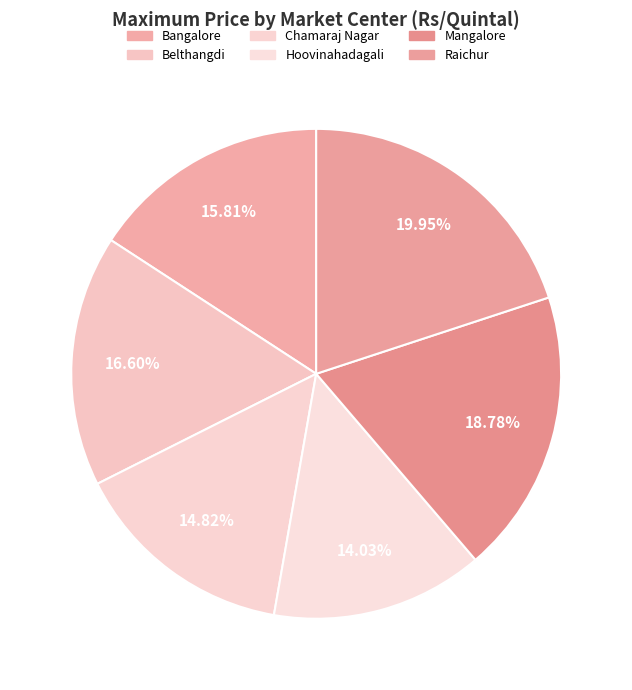

Which slice is the smallest?

Hoovinahadagali